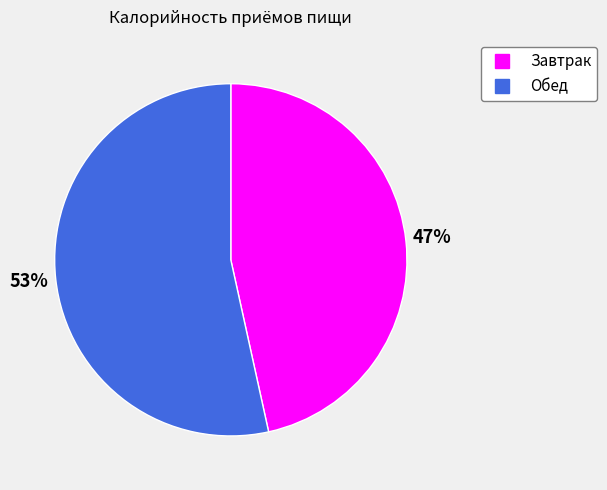

To the nearest percent, what is the combined percentage of Обед and Завтрак?

100%